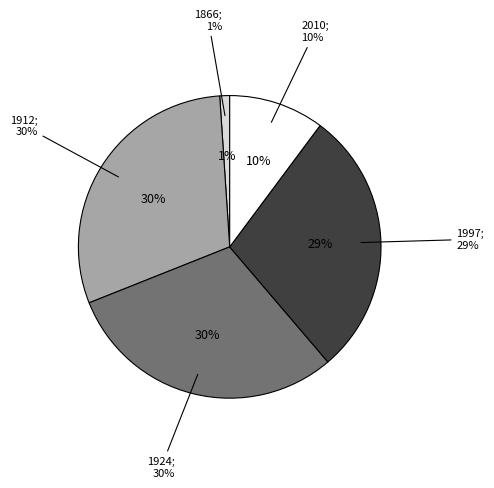

Approximately how many times larger is the value at 1912 compared to 2010?

2.9